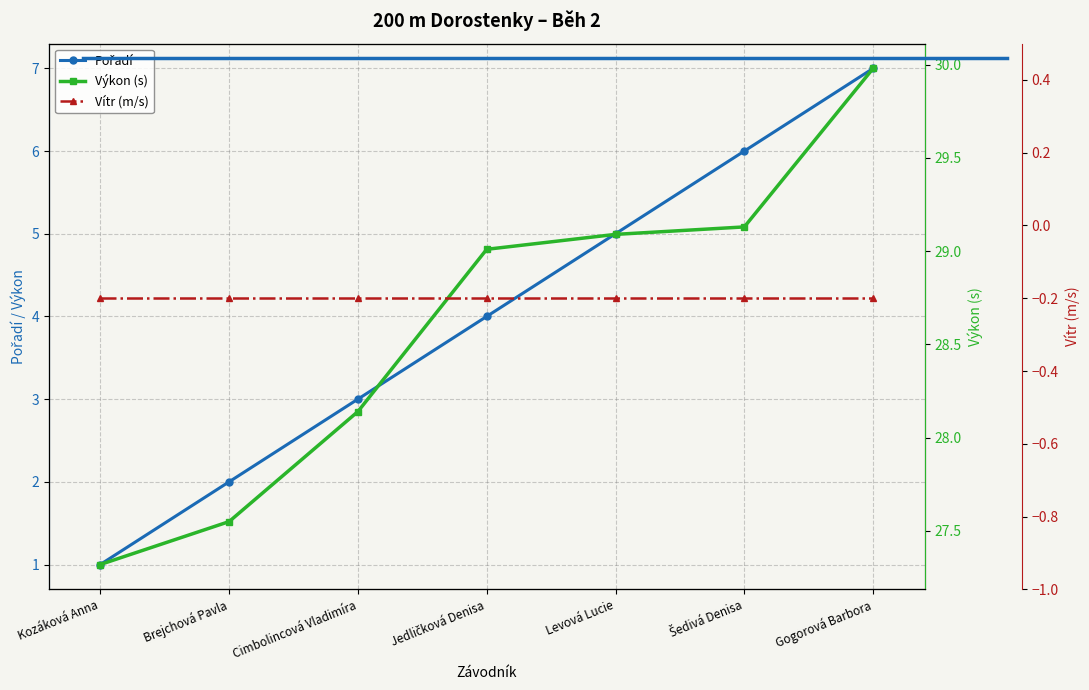

What is the sum of the Vítr (m/s) values at Brejchová Pavla and Šedivá Denisa?

-0.4